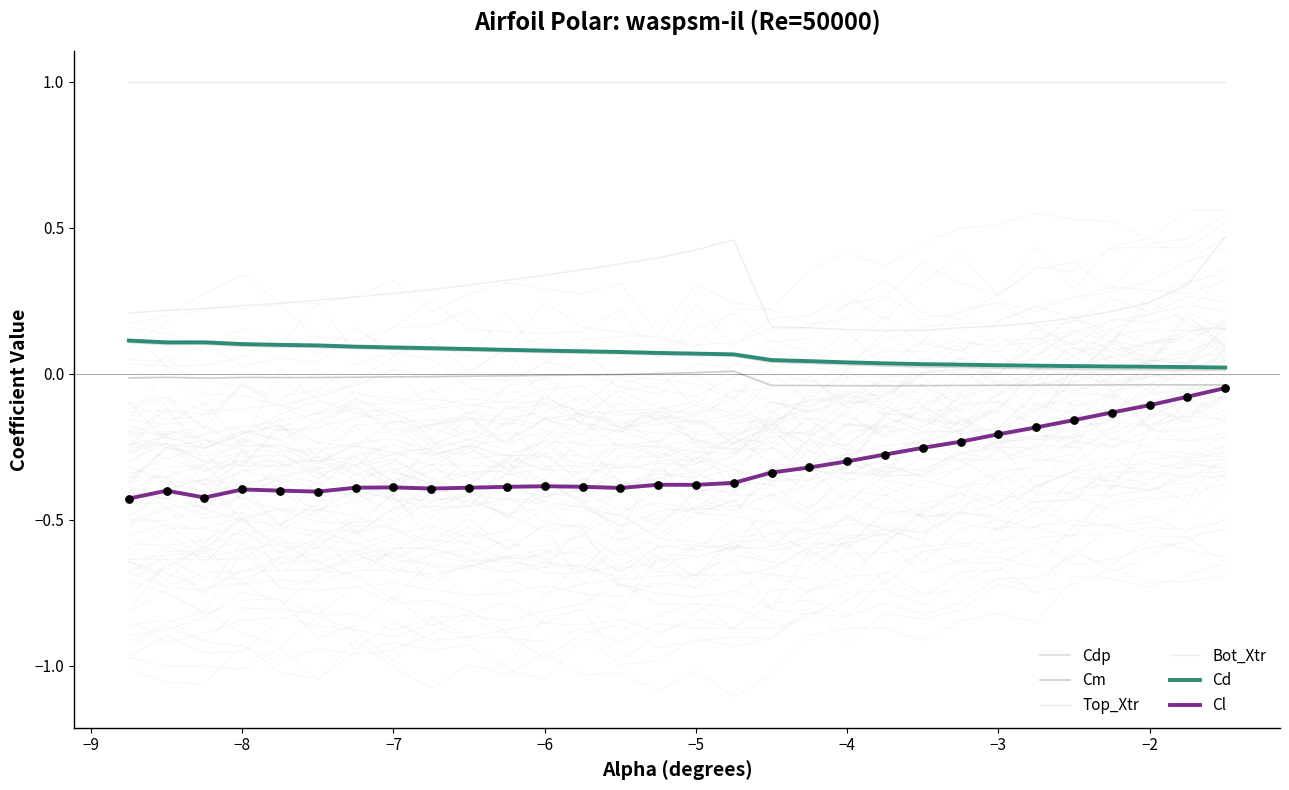

Which series has the largest total across all categories?

Top_Xtr